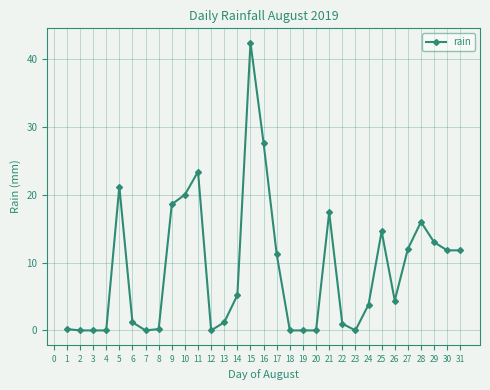

How many lines are shown in the chart?

1